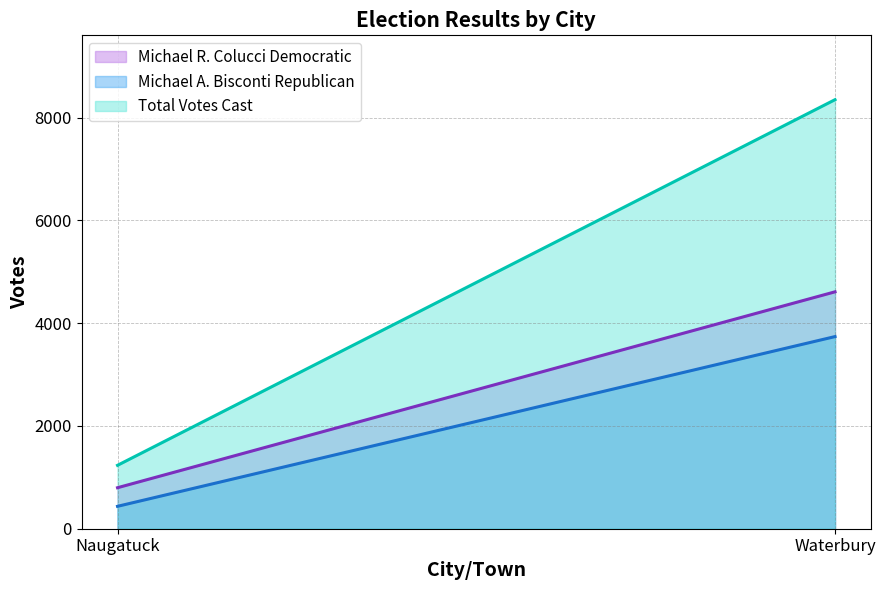

Between Naugatuck and Waterbury, which series saw the biggest shift?

Total Votes Cast